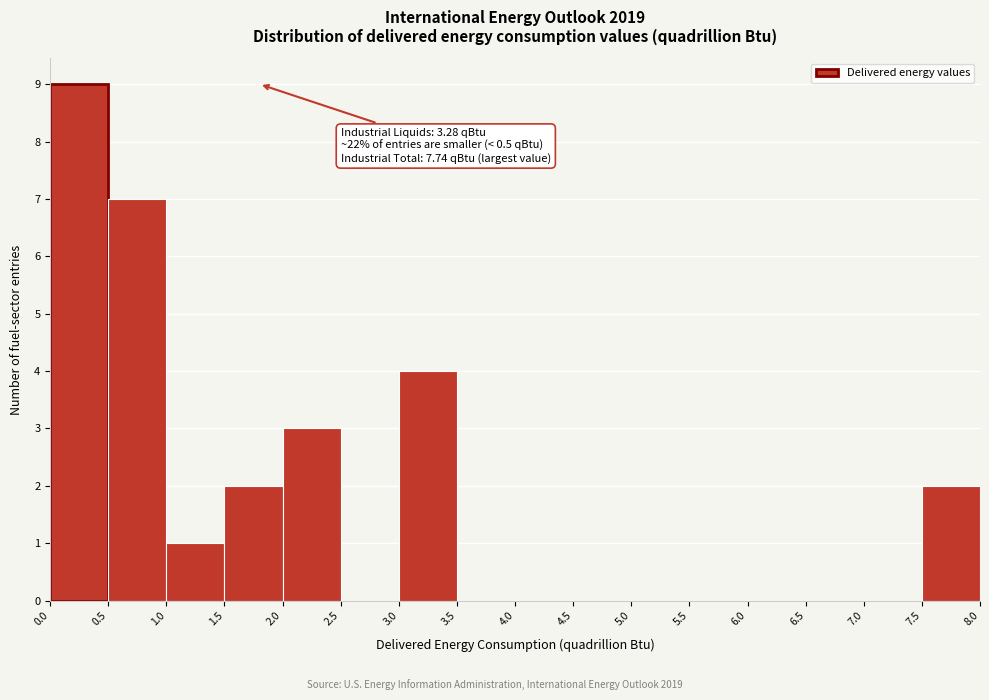

Over which range of the x-axis is the bar tallest?

0.0 to 0.5